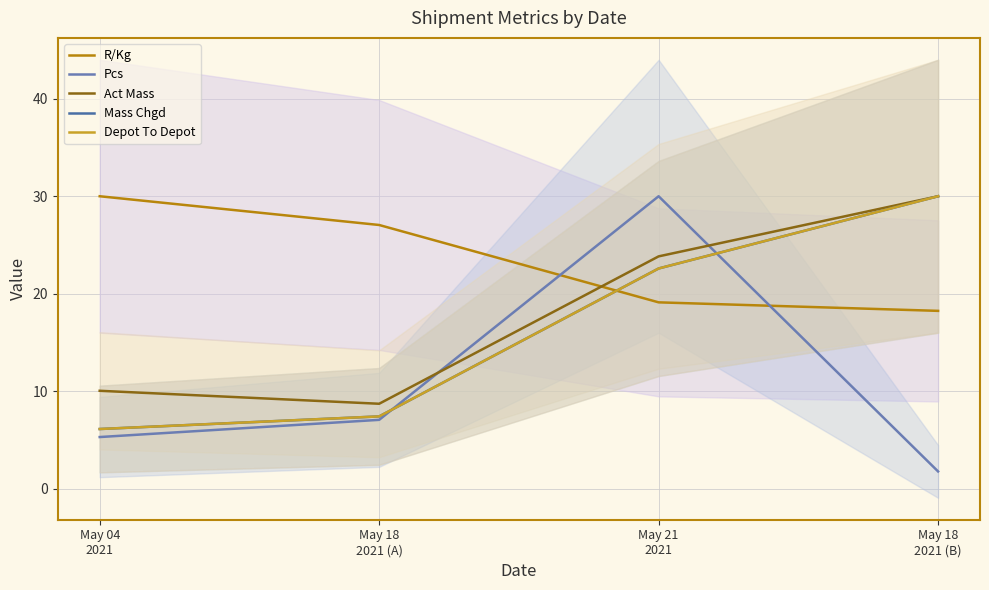

Is it true that R/Kg equals 51.3 at May 04
2021?

False